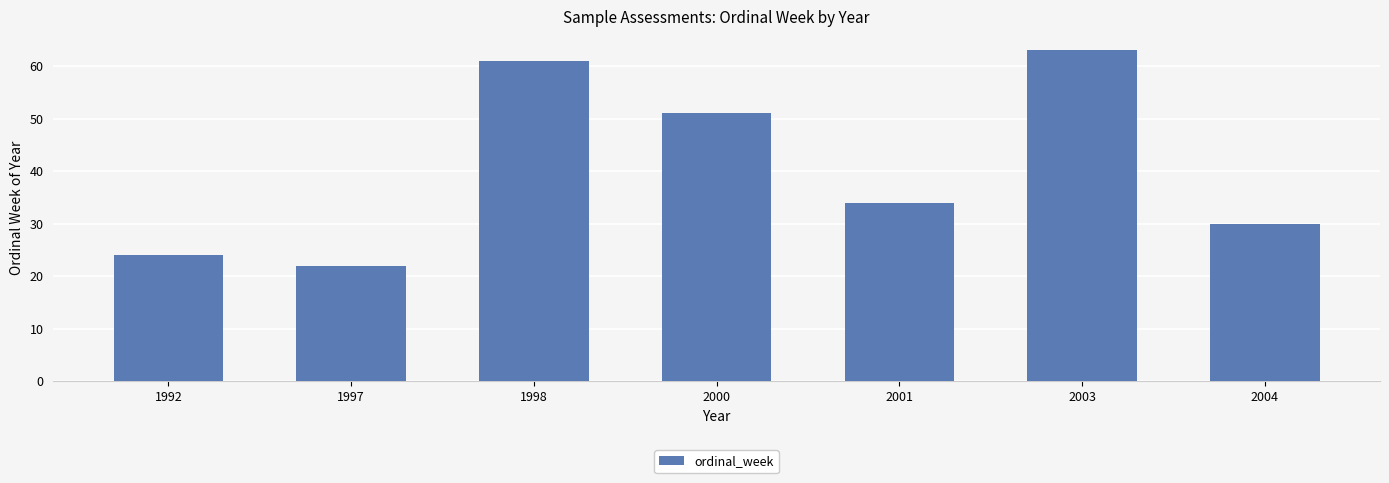

What is the value of the 1st bar from the left?

24